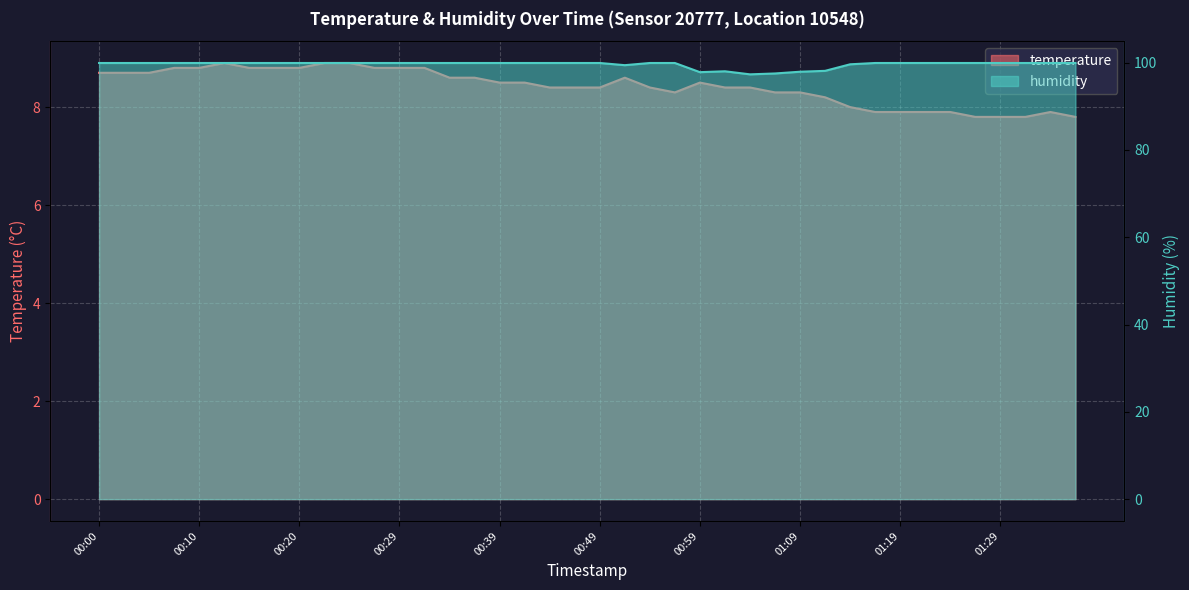

Read the temperature value at 00:42.

8.5